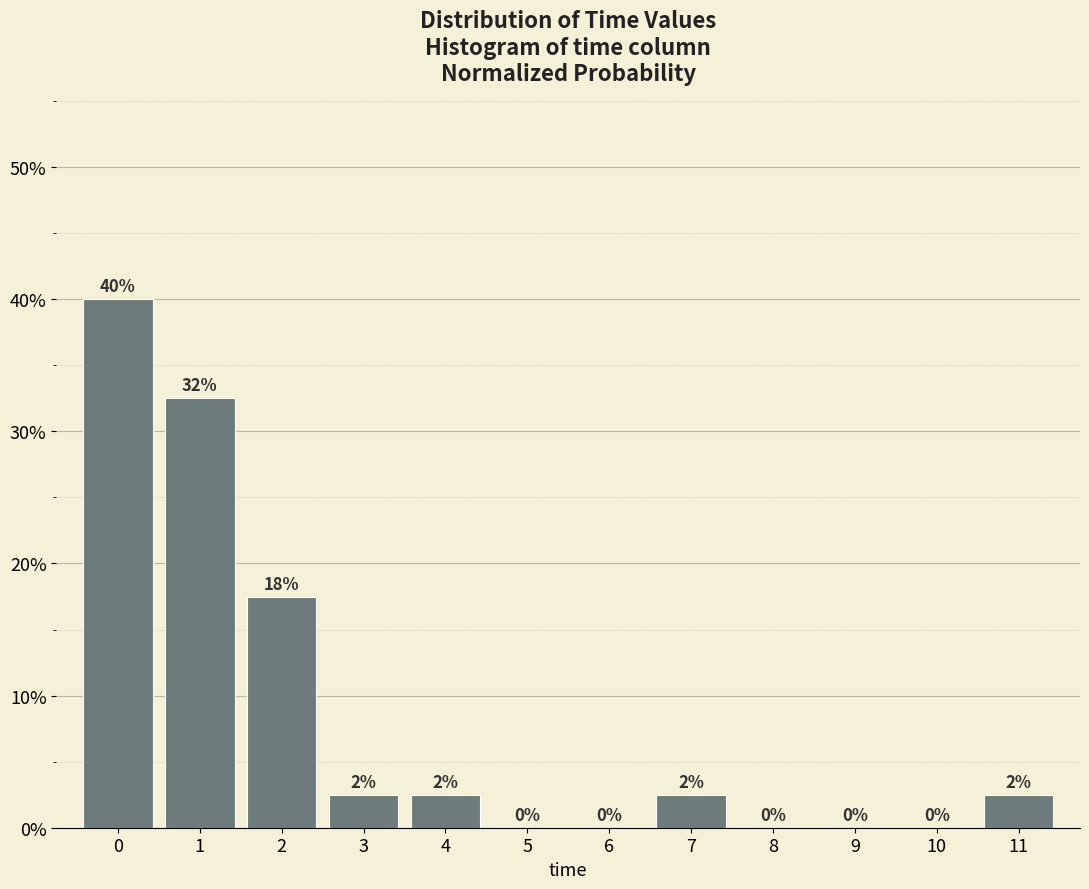

Are the bars horizontal?

No